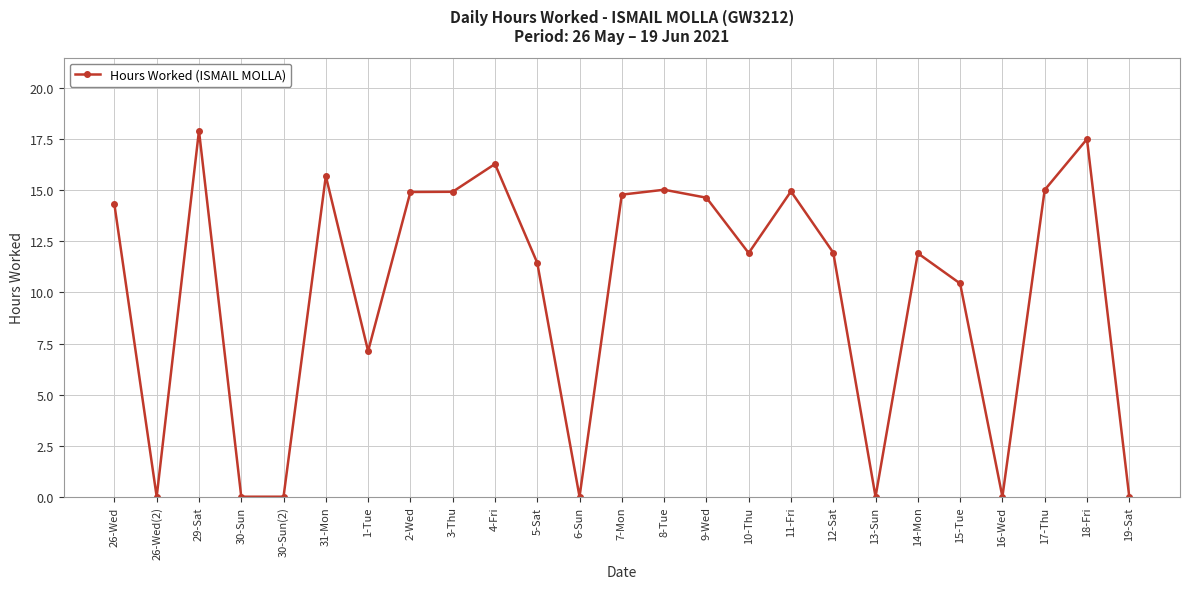

Count the number of values greater than 11.

16